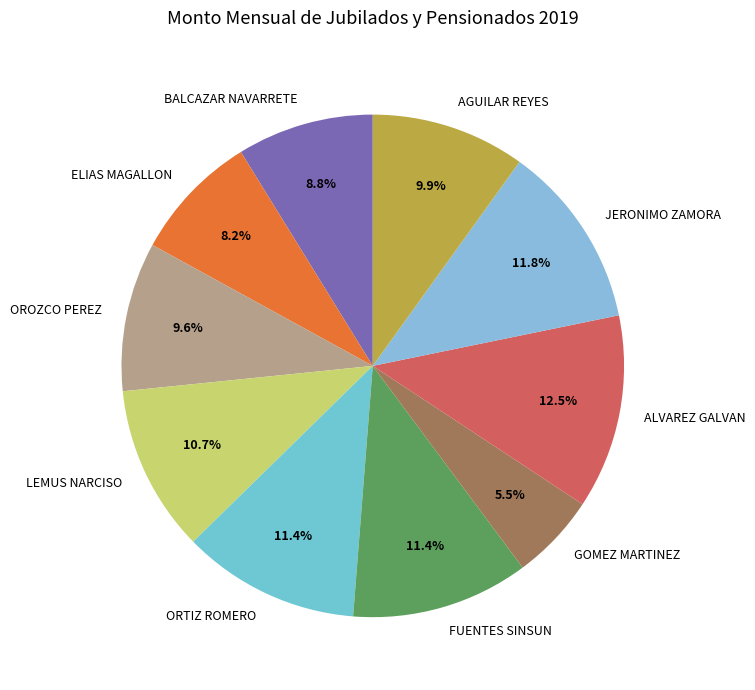

To the nearest percent, what portion does FUENTES SINSUN represent?

11%